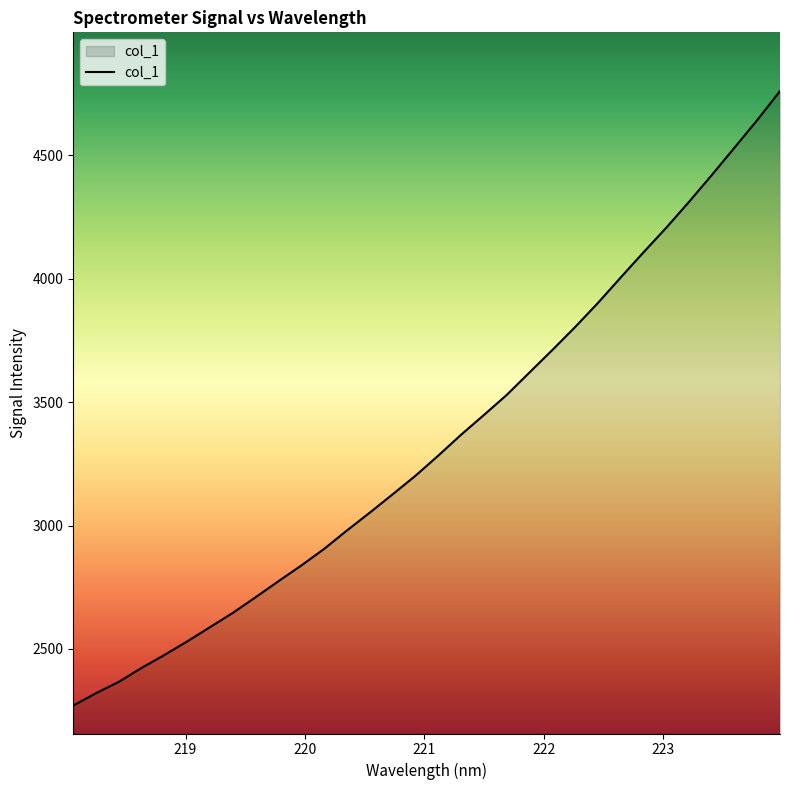

What is the smallest value displayed?

2270.8